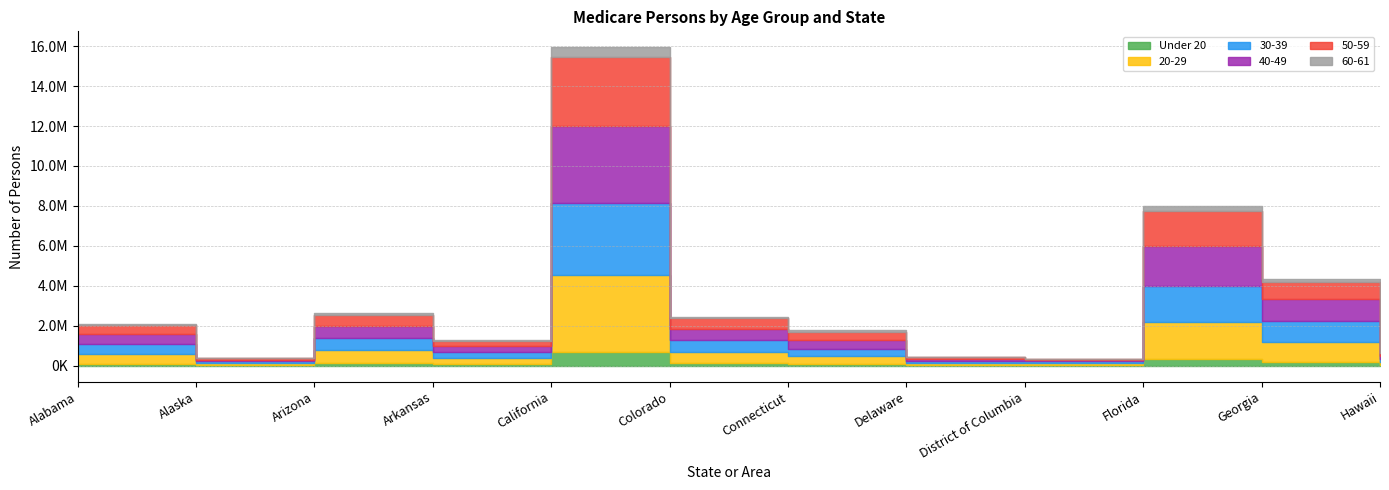

What is the total value across all series at Alaska?

395950